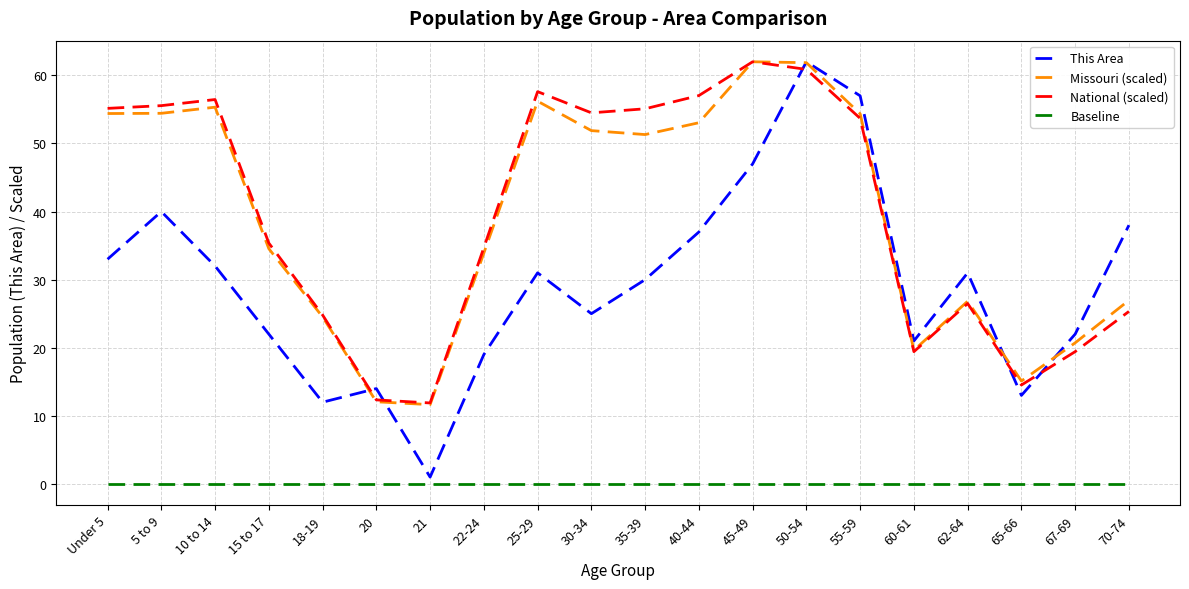

Which series changed the most between Under 5 and 21?

National (scaled)